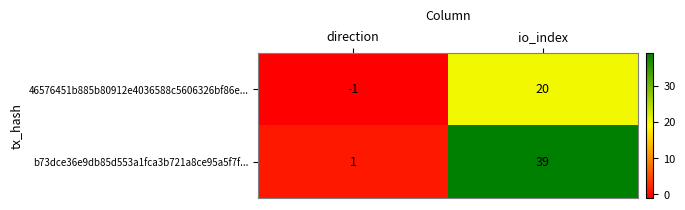

Rank the series by their average value, from highest to lowest.

b73dce36e9db85d553a1fca3b721a8ce95a5f7f..., 46576451b885b80912e4036588c5606326bf86e...